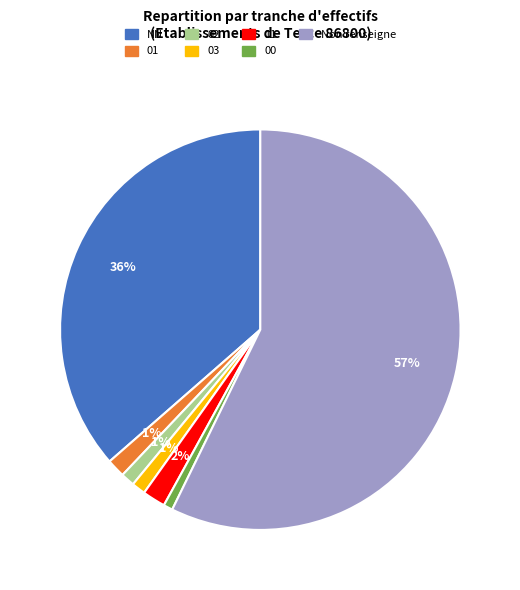

To the nearest percent, what is the difference between the largest and smallest slice percentages?

57%